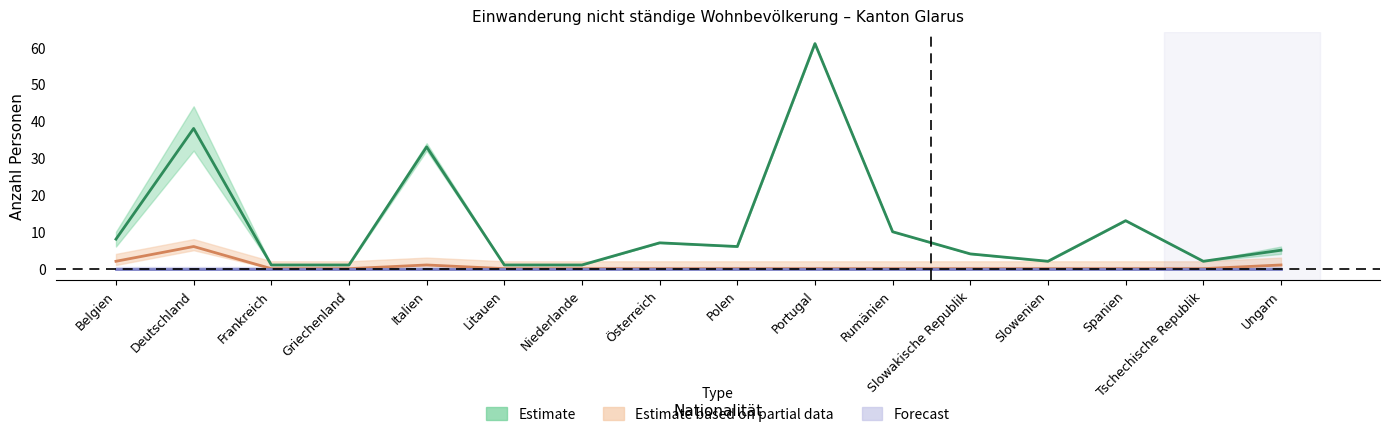

Which has a higher value, Slowakische Republik or Niederlande?

Slowakische Republik